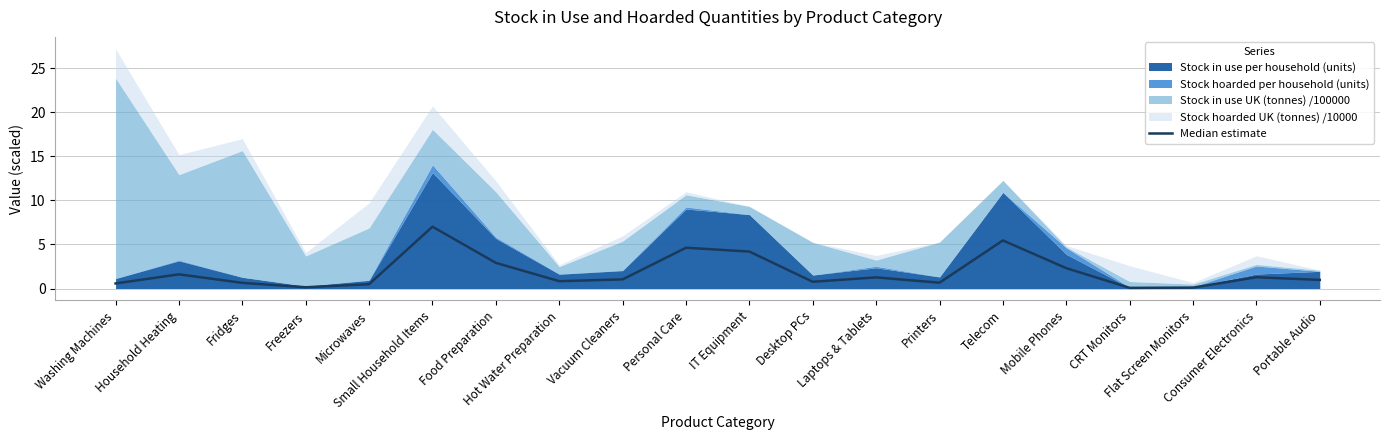

The value at Printers is 0.3. True or false?

False